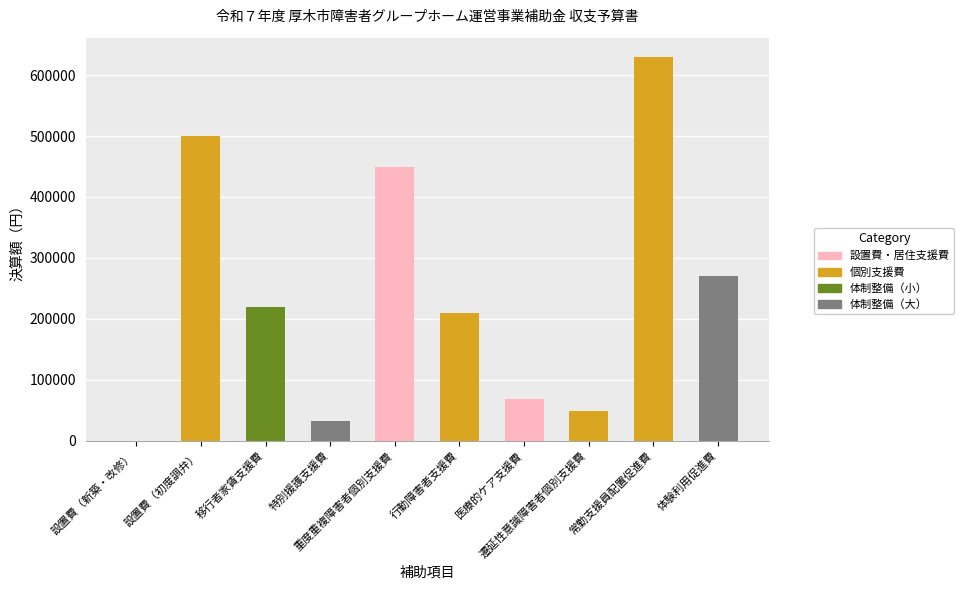

What is the greatest value displayed?

630000